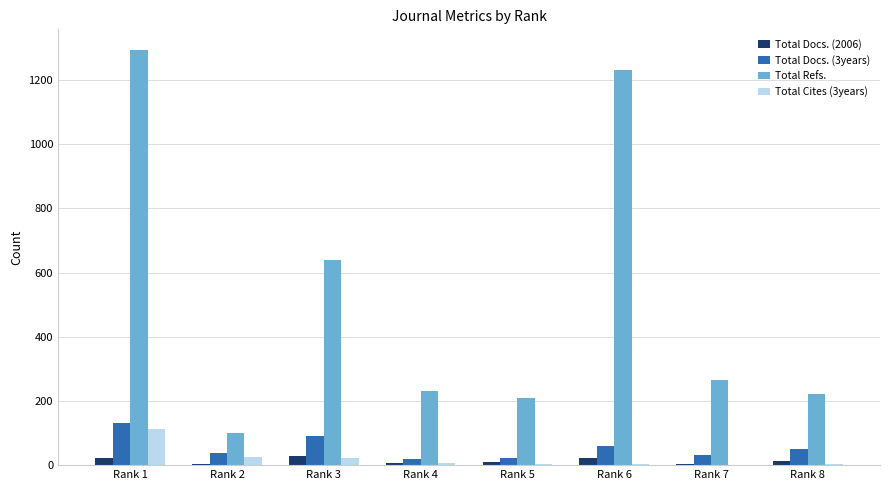

Between Rank 4 and Rank 7, which series saw the biggest shift?

Total Refs.